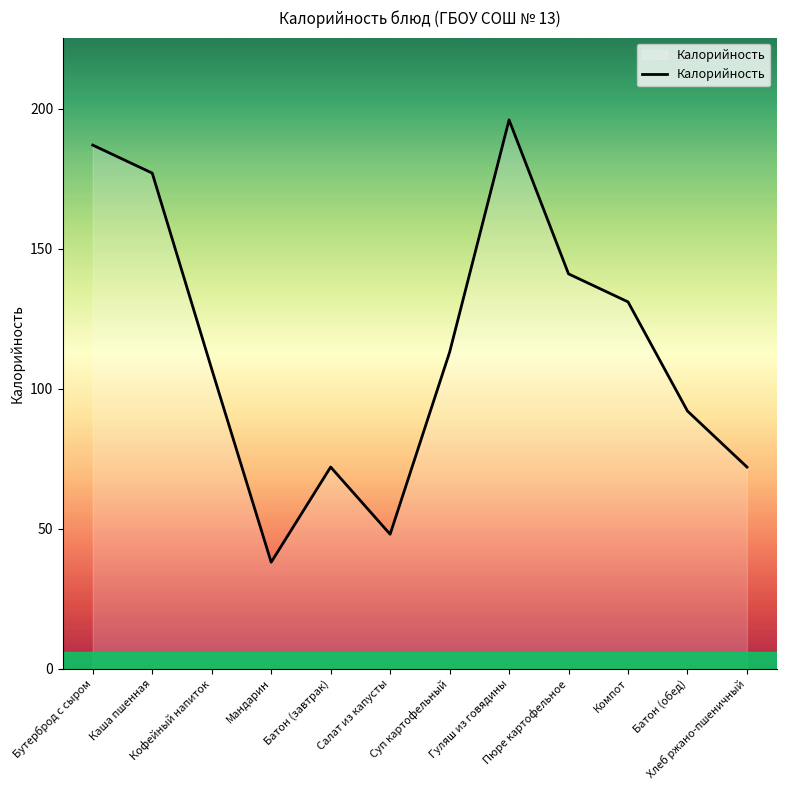

What is the change in value from Бутерброд с сыром to Салат из капусты?

-139